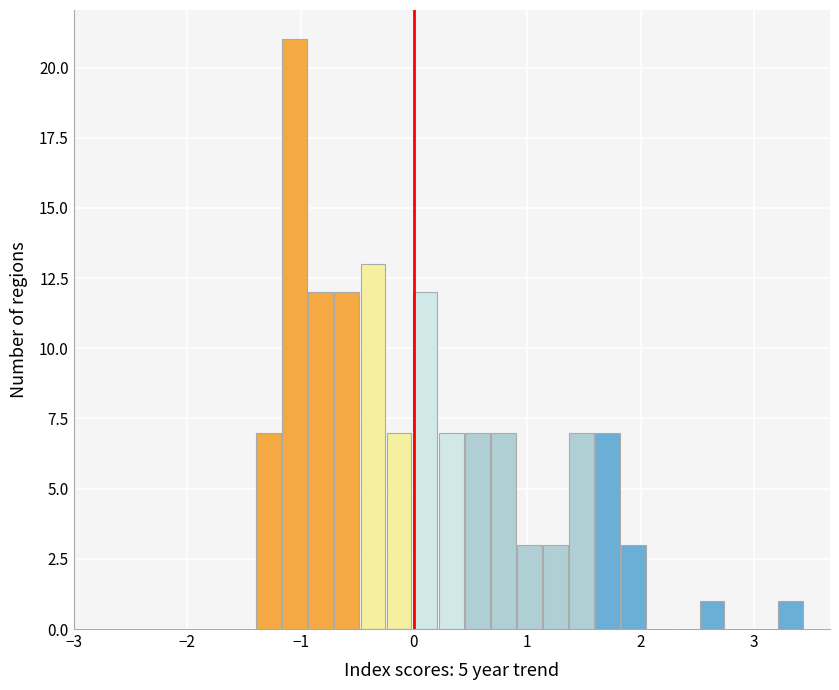

Around what value on the x-axis is the tallest bar? Give the approximate position of its centre, as read against the axis.

-1.1